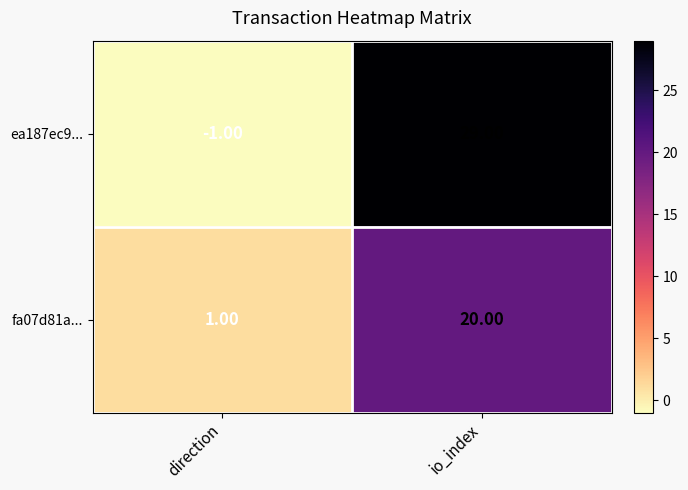

At which label does fa07d81a... reach its peak?

io_index